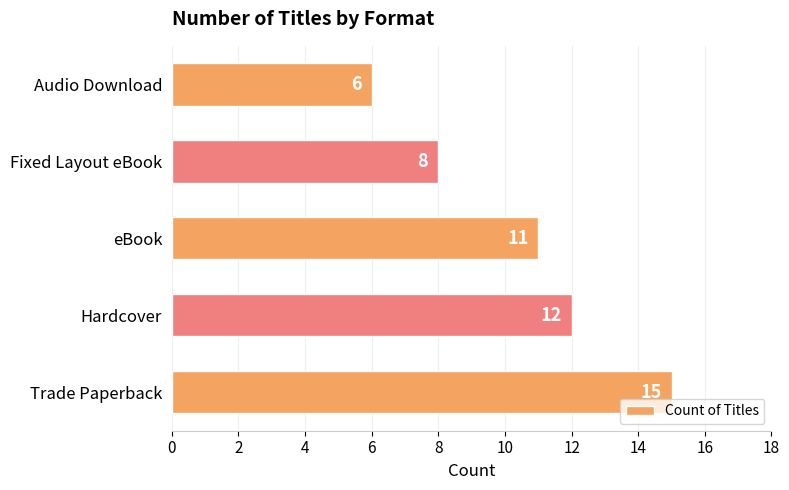

How many bars are there in total?

5